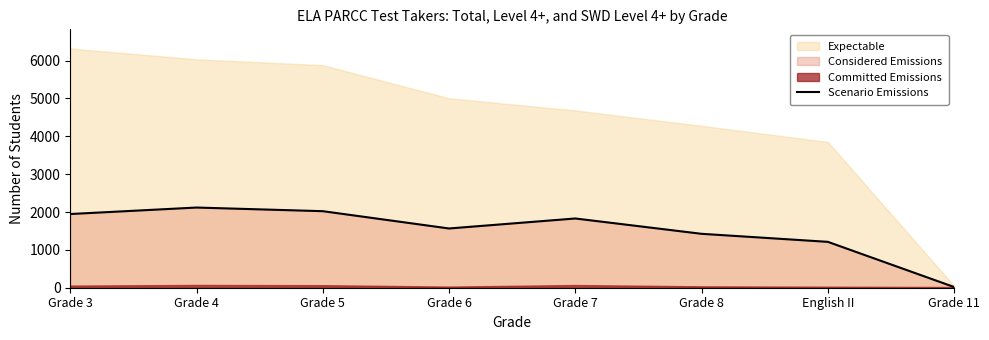

Reading left to right, transcribe all the data shown in this chart.

Grade 3=1947	Grade 4=2118	Grade 5=2022	Grade 6=1565	Grade 7=1829	Grade 8=1424	English II=1212	Grade 11=19